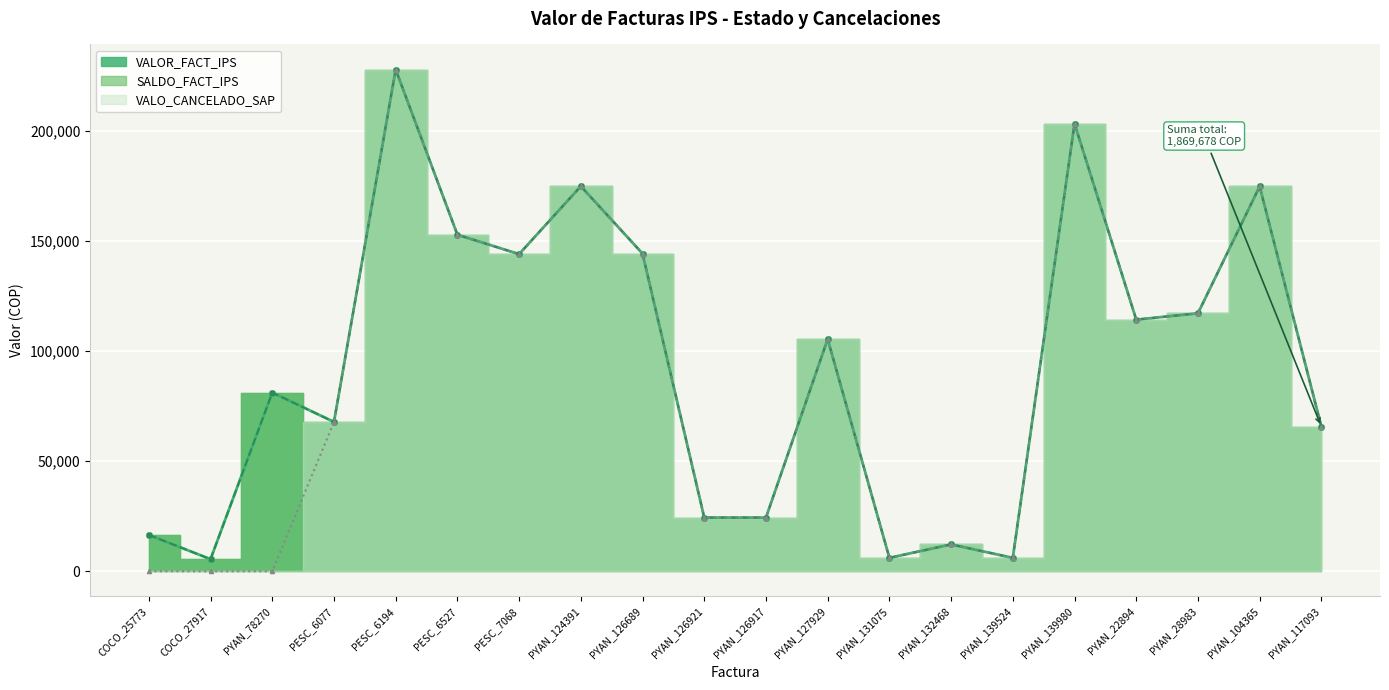

Rank the categories by VALO_CANCELADO_SAP value from highest to lowest.

PESC_6194, PYAN_139980, PYAN_124391, PYAN_104365, PESC_6527, PYAN_126689, PESC_7068, PYAN_28983, PYAN_22894, PYAN_127929, PESC_6077, PYAN_117093, PYAN_126921, PYAN_126917, PYAN_132468, PYAN_131075, PYAN_139524, COCO_25773, COCO_27917, PYAN_78270